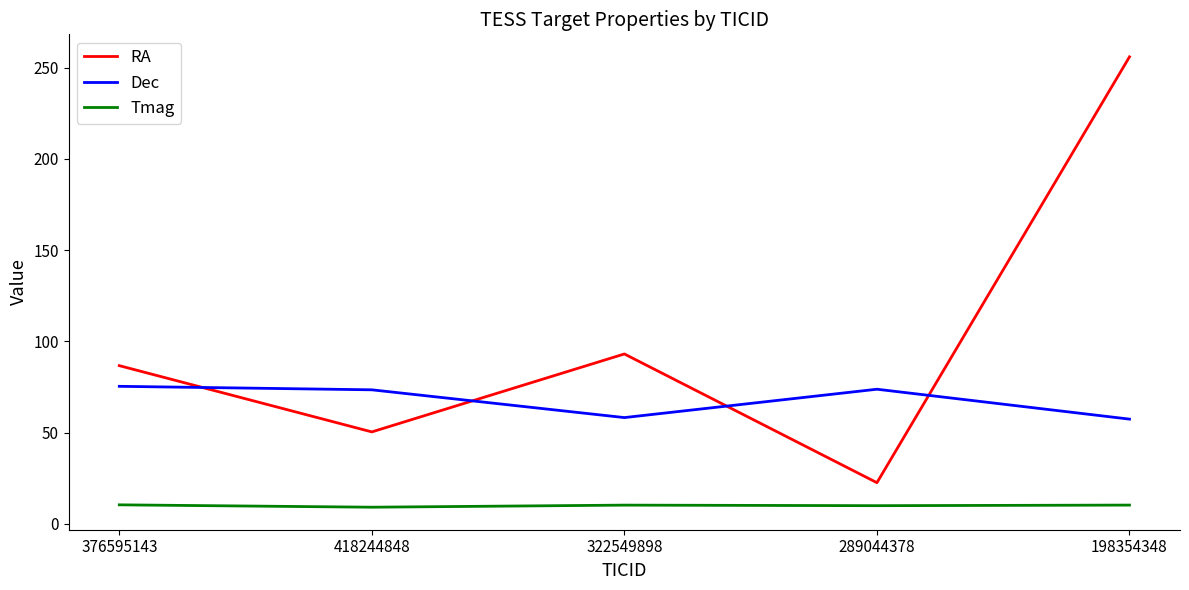

How many categories are shown in the chart?

5